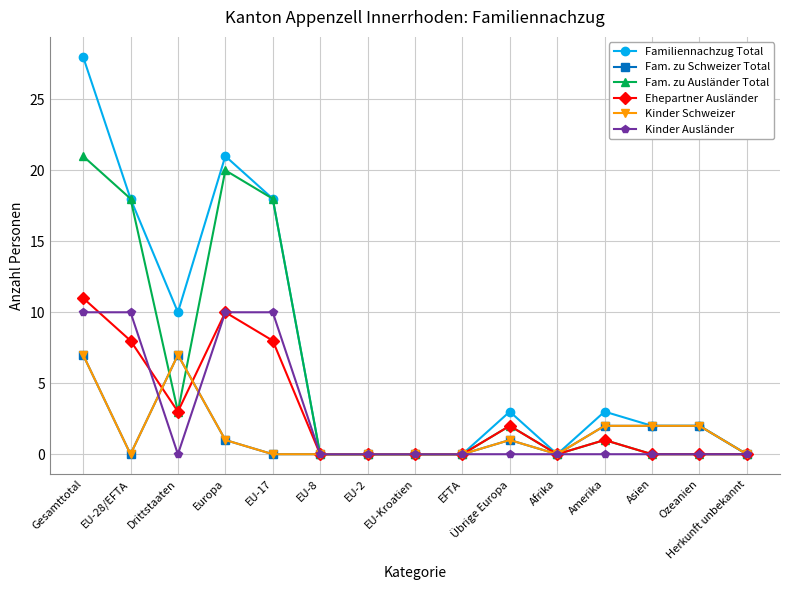

Reading right to left, what are all the values shown in this chart?

Familiennachzug Total: Herkunft unbekannt=0	Ozeanien=2	Asien=2	Amerika=3	Afrika=0	Übrige Europa=3	EFTA=0	EU-Kroatien=0	EU-2=0	EU-8=0	EU-17=18	Europa=21	Drittstaaten=10	EU-28/EFTA=18	Gesamttotal=28
Fam. zu Schweizer Total: Herkunft unbekannt=0	Ozeanien=2	Asien=2	Amerika=2	Afrika=0	Übrige Europa=1	EFTA=0	EU-Kroatien=0	EU-2=0	EU-8=0	EU-17=0	Europa=1	Drittstaaten=7	EU-28/EFTA=0	Gesamttotal=7
Fam. zu Ausländer Total: Herkunft unbekannt=0	Ozeanien=0	Asien=0	Amerika=1	Afrika=0	Übrige Europa=2	EFTA=0	EU-Kroatien=0	EU-2=0	EU-8=0	EU-17=18	Europa=20	Drittstaaten=3	EU-28/EFTA=18	Gesamttotal=21
Ehepartner Ausländer: Herkunft unbekannt=0	Ozeanien=0	Asien=0	Amerika=1	Afrika=0	Übrige Europa=2	EFTA=0	EU-Kroatien=0	EU-2=0	EU-8=0	EU-17=8	Europa=10	Drittstaaten=3	EU-28/EFTA=8	Gesamttotal=11
Kinder Schweizer: Herkunft unbekannt=0	Ozeanien=2	Asien=2	Amerika=2	Afrika=0	Übrige Europa=1	EFTA=0	EU-Kroatien=0	EU-2=0	EU-8=0	EU-17=0	Europa=1	Drittstaaten=7	EU-28/EFTA=0	Gesamttotal=7
Kinder Ausländer: Herkunft unbekannt=0	Ozeanien=0	Asien=0	Amerika=0	Afrika=0	Übrige Europa=0	EFTA=0	EU-Kroatien=0	EU-2=0	EU-8=0	EU-17=10	Europa=10	Drittstaaten=0	EU-28/EFTA=10	Gesamttotal=10